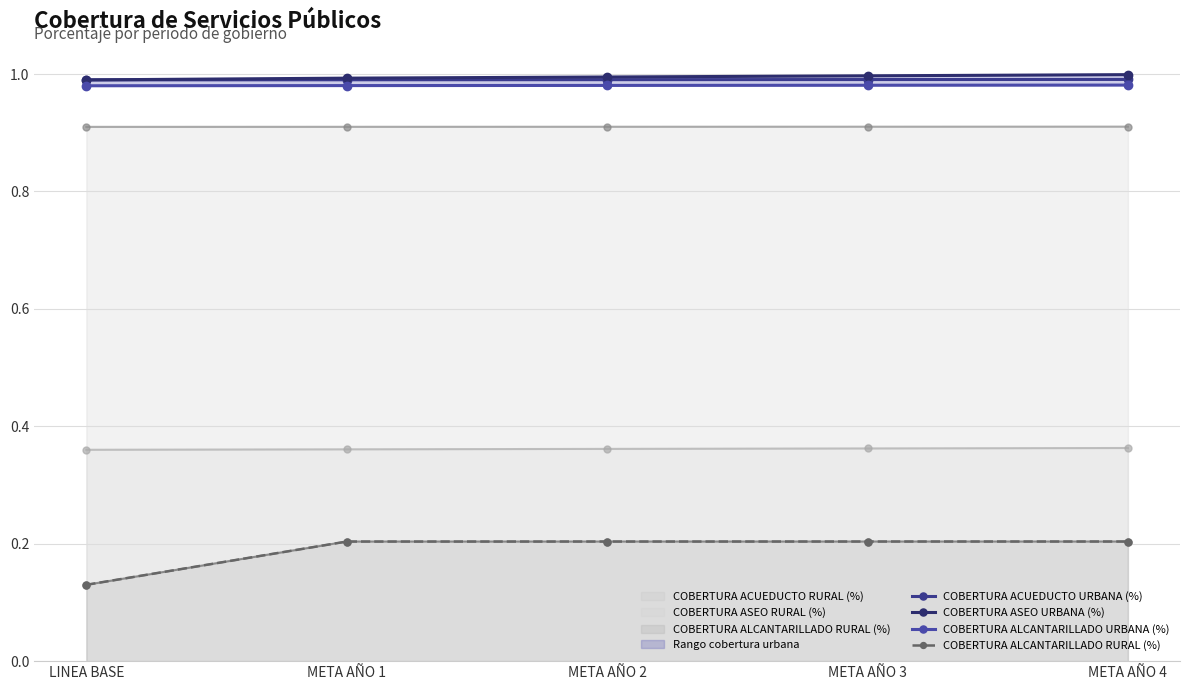

What is the difference between the highest and lowest values at LINEA BASE?

0.9